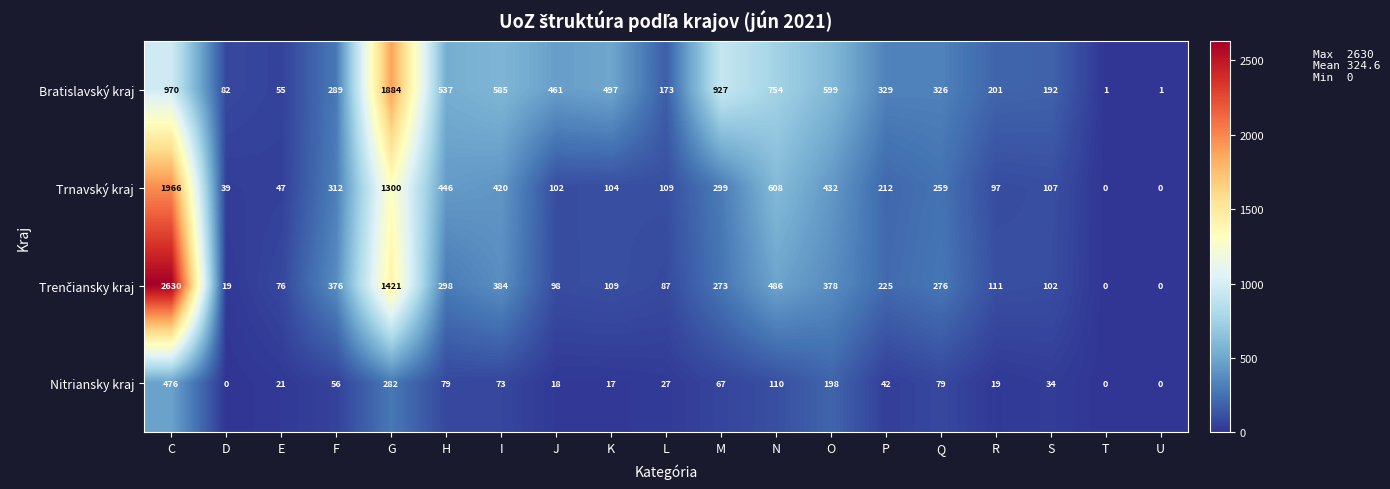

What is the spread (max minus min) of values at H?

458